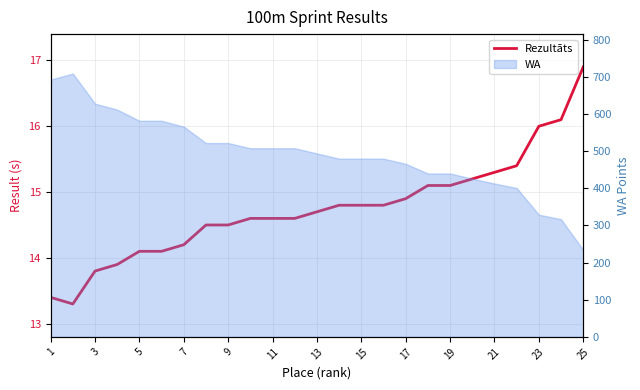

How many values are below 14?

4